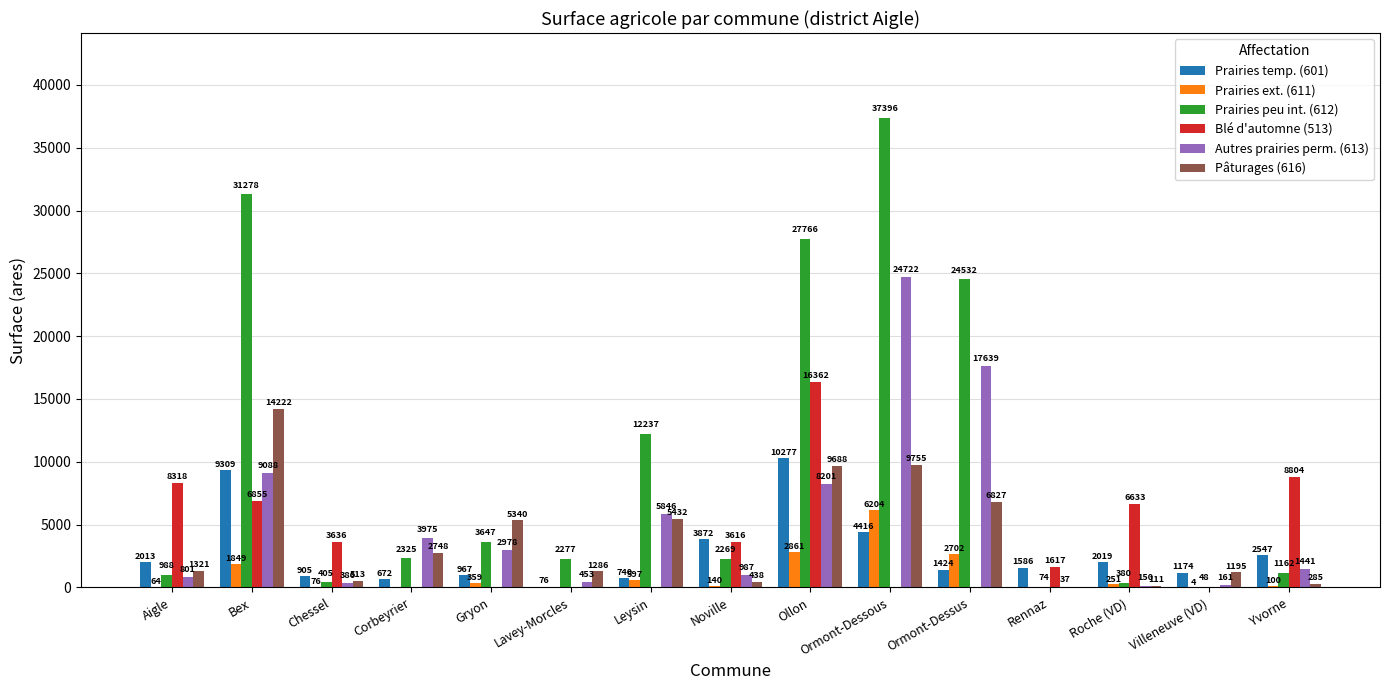

Does the chart contain stacked bars?

No